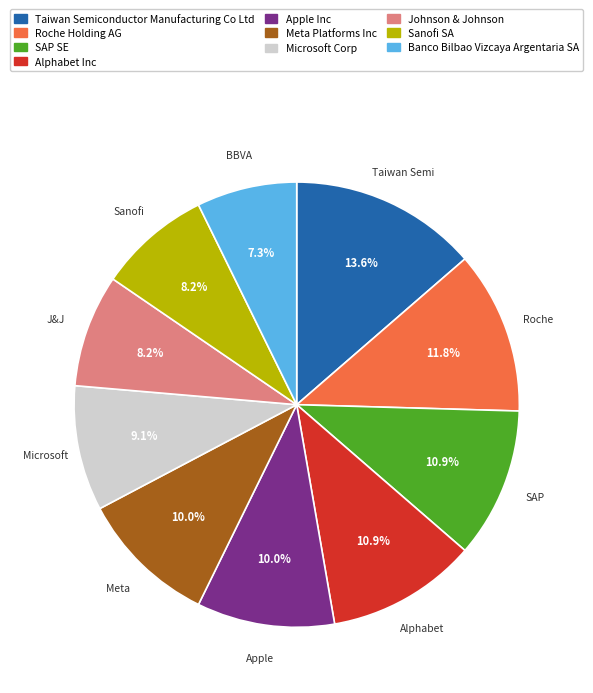

What is the smallest slice in the pie chart?

Banco Bilbao Vizcaya Argentaria SA